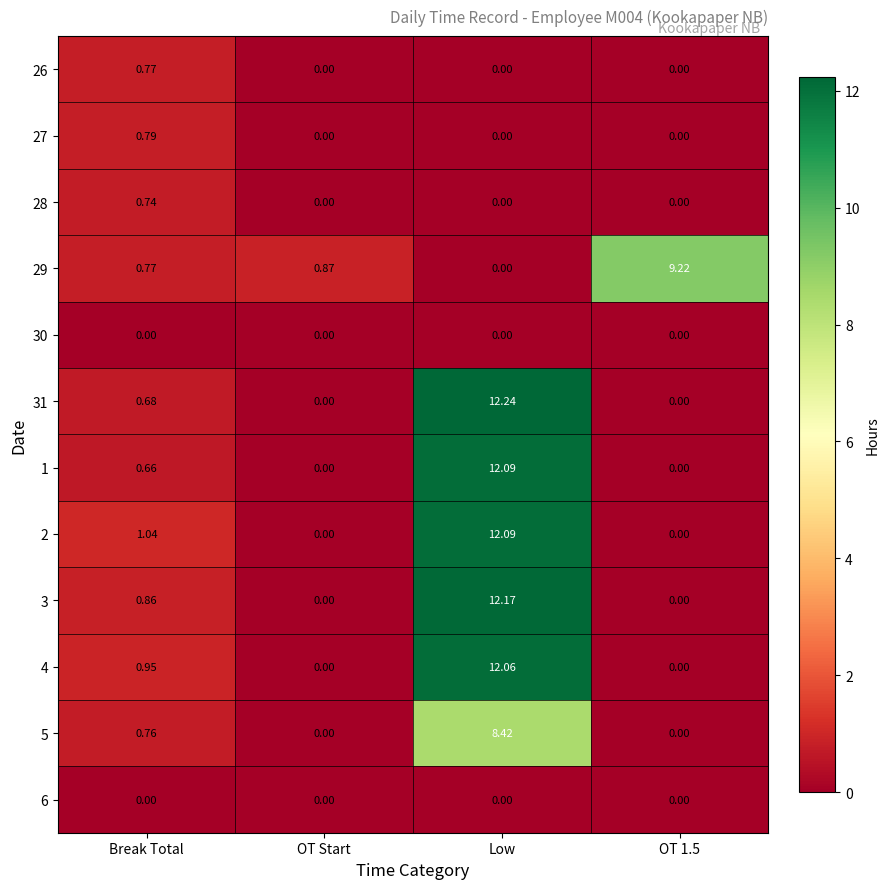

At which category does the chart reach its peak across all series?

Low